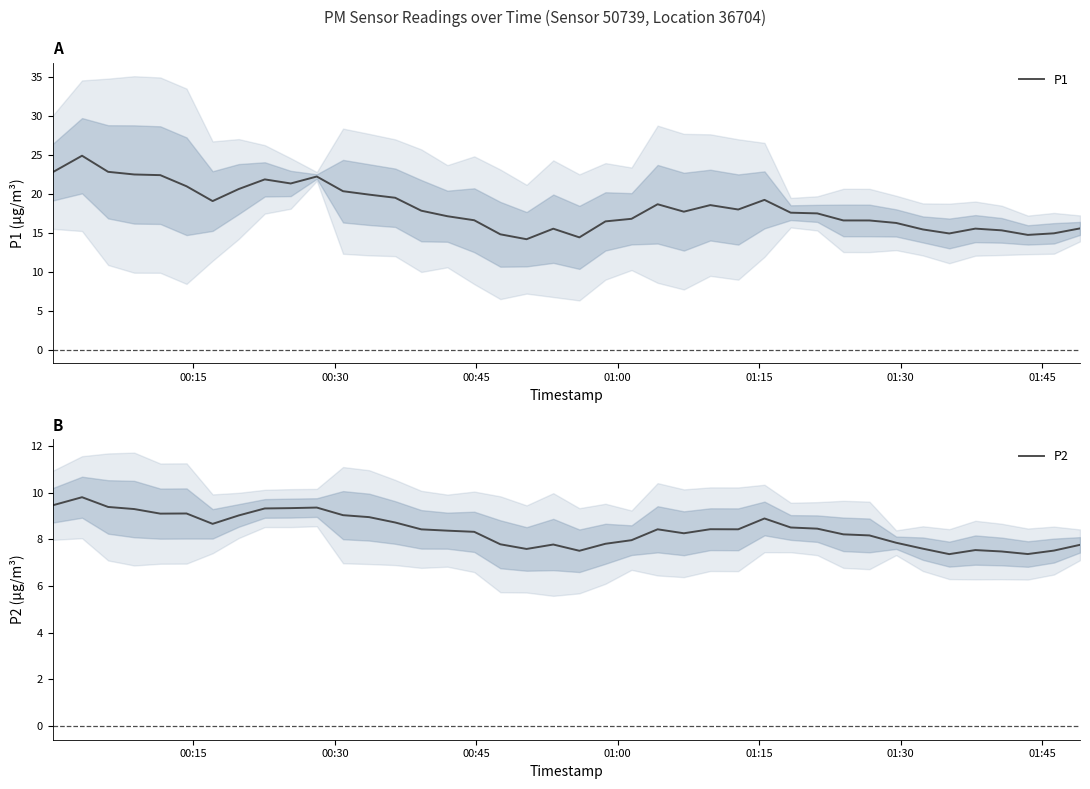

At which label does P1 first exceed 17?

00:15